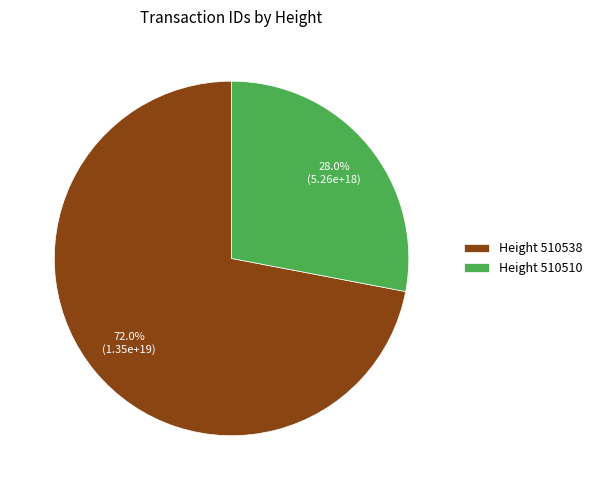

How many slices are in this pie chart?

2